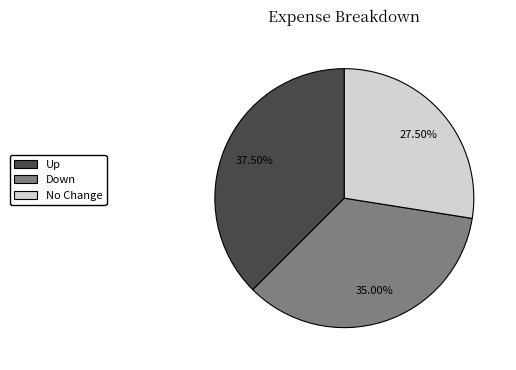

Does any single category account for the majority?

No